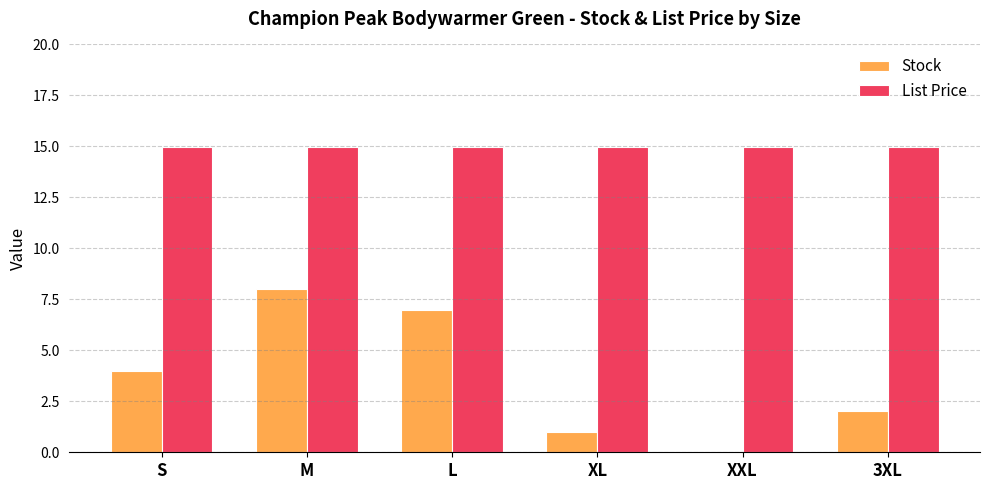

What is the sum of all Stock values?

22.0